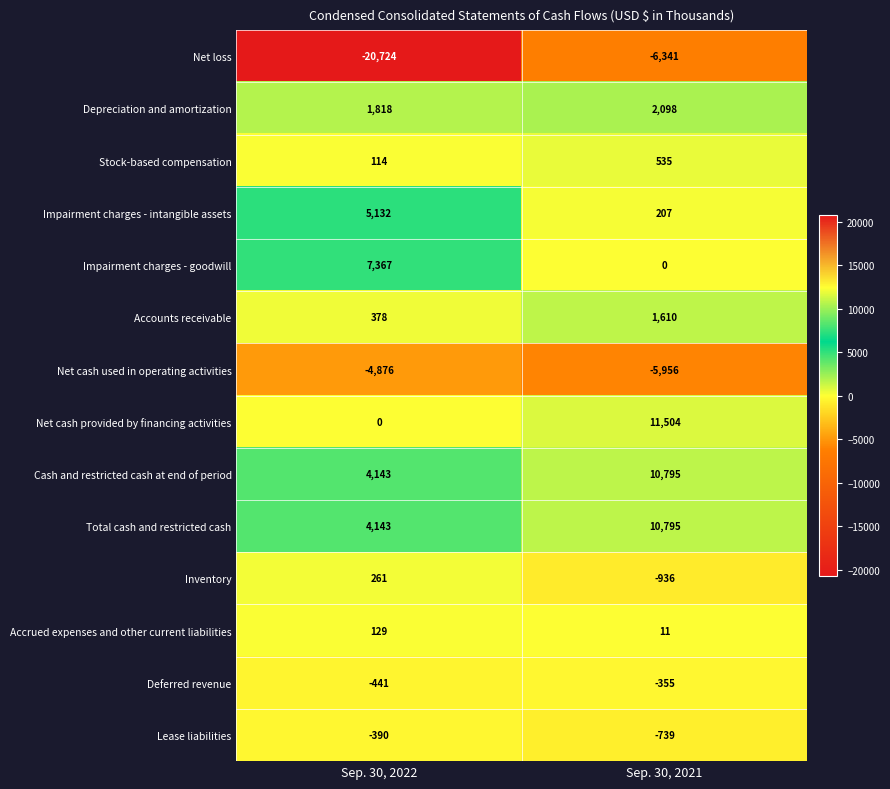

Which series has the widest spread of values?

Net loss